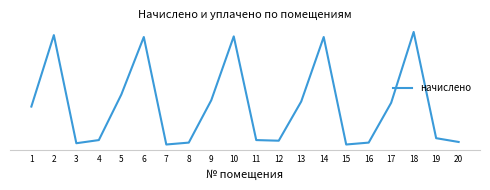

Does the chart have visible grid lines?

No